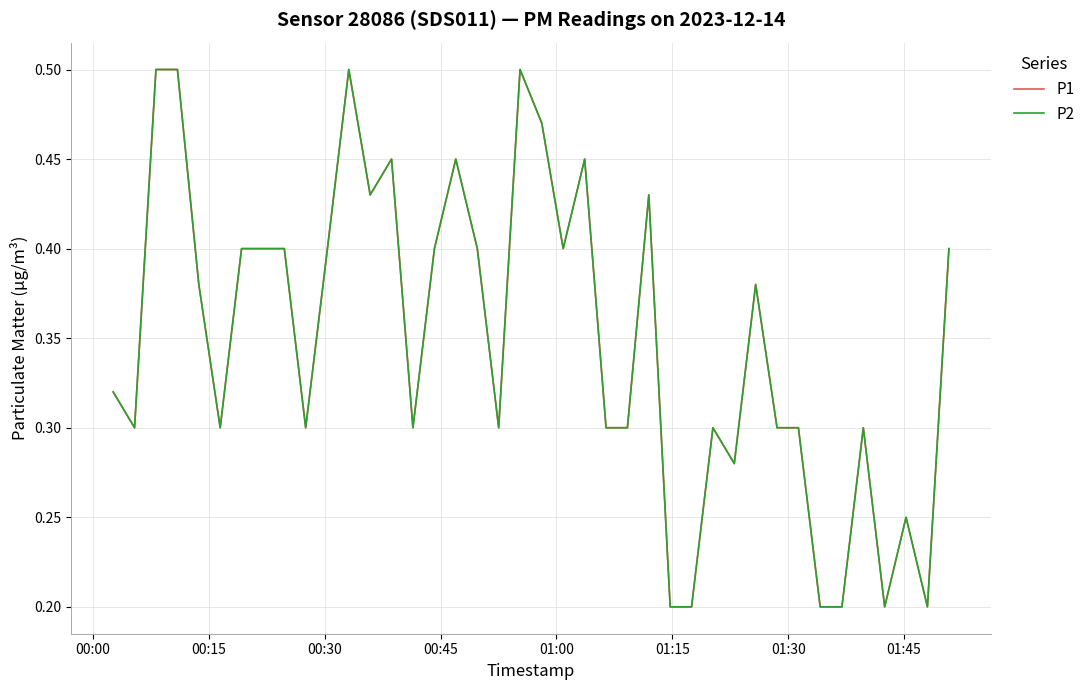

Is this an area chart (filled region under the line)?

No